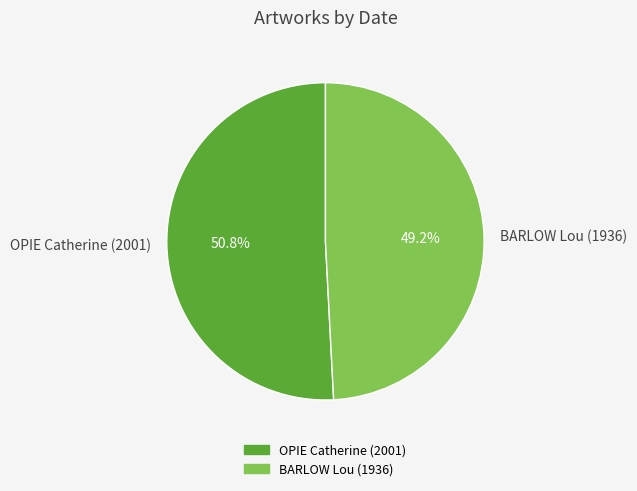

What is the ratio of the value at OPIE Catherine (2001) to the value at BARLOW Lou (1936)?

1.0